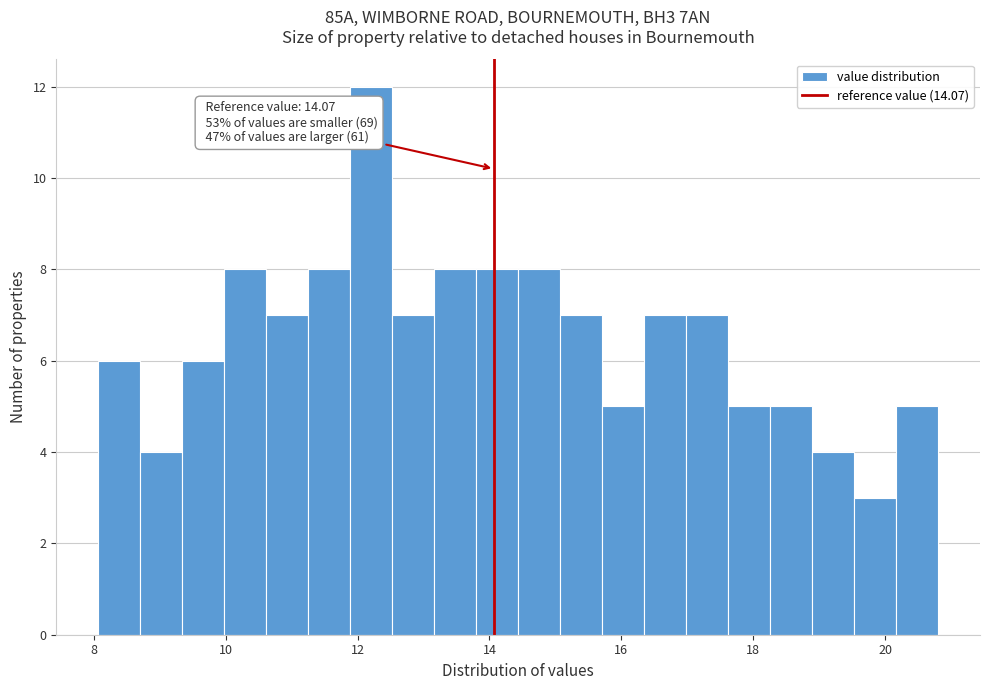

Around what value on the x-axis is the tallest bar? Give the approximate position of its centre, as read against the axis.

12.2